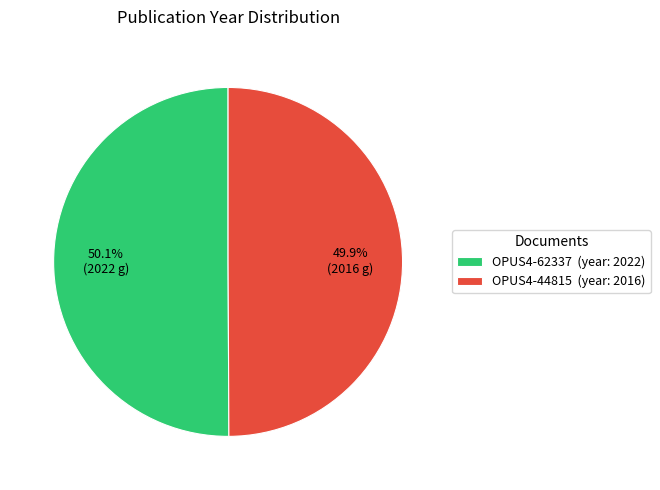

What is the ratio of the value at OPUS4-44815 (year: 2016) to the value at OPUS4-62337 (year: 2022)?

1.0